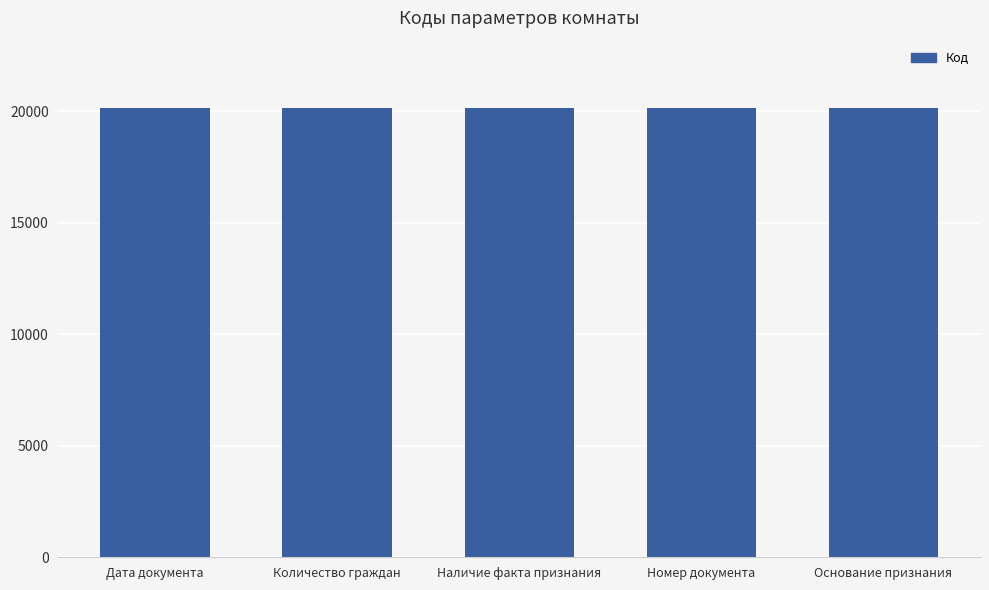

What is the label of the 2nd bar from the right?

Номер документа